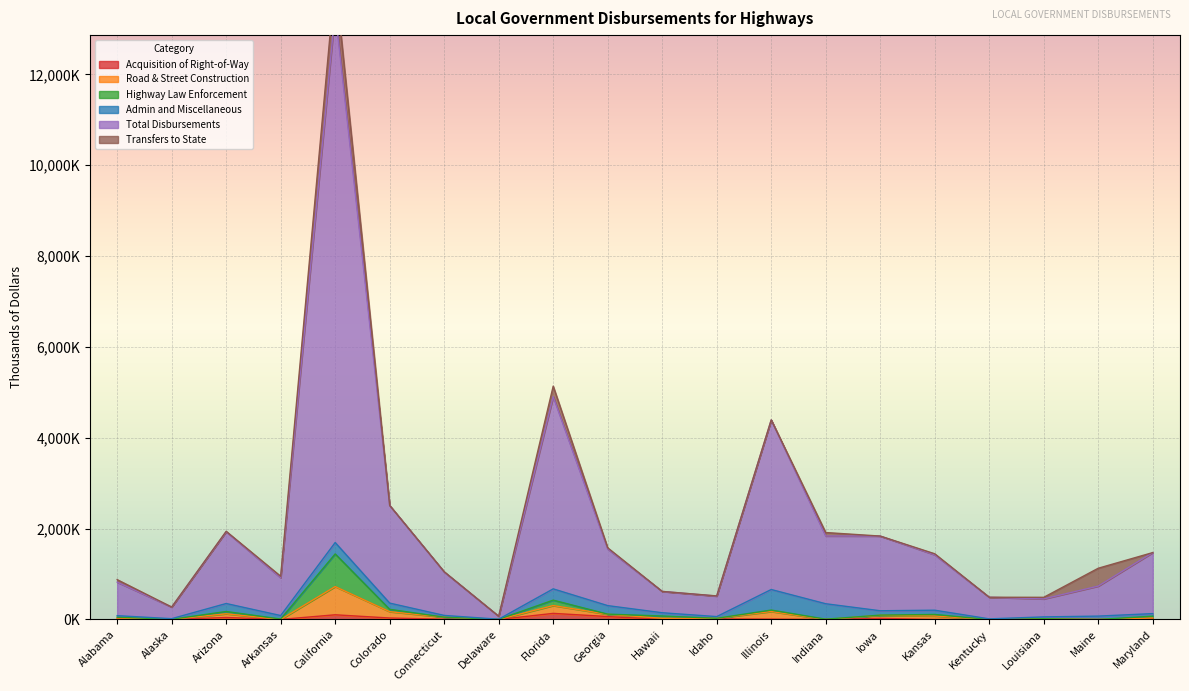

Where is the first local maximum for Total Disbursements?

Arizona